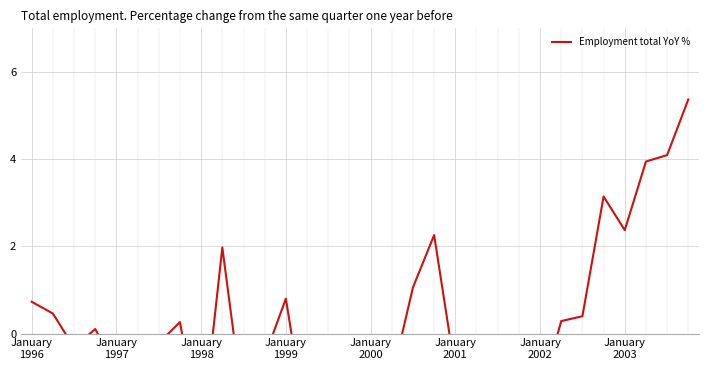

The value at January 2000 is -0.5. True or false?

False